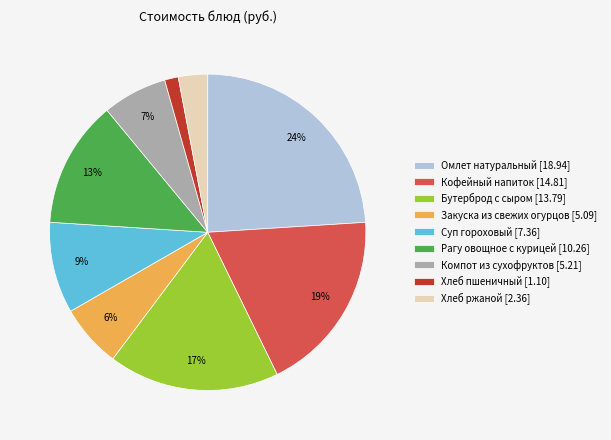

Is it true that Рагу овощное с курицей is 13% of the pie?

True